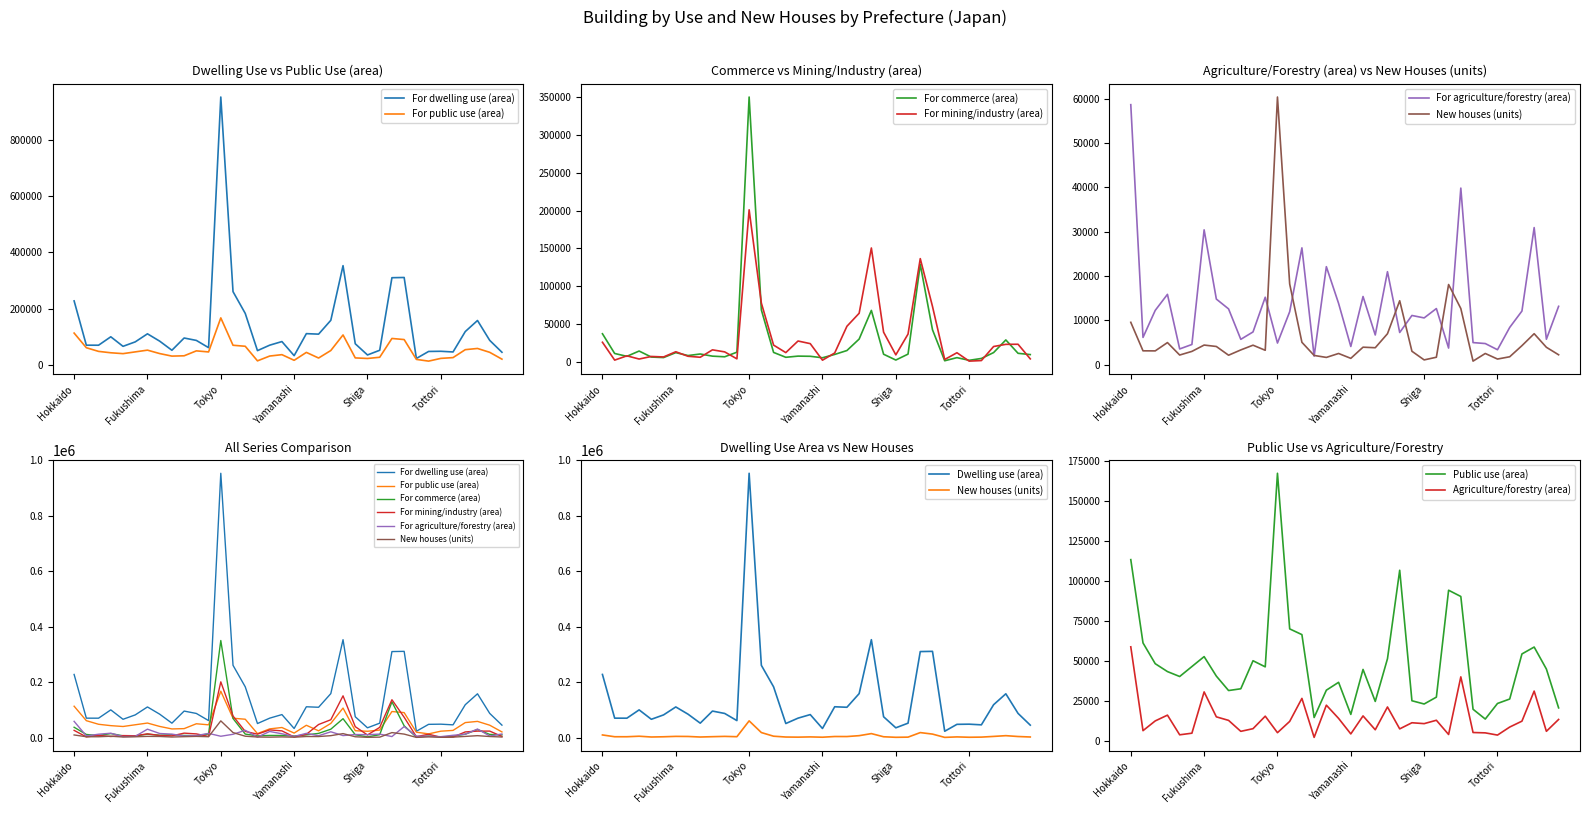

How many data points does each series have?

36